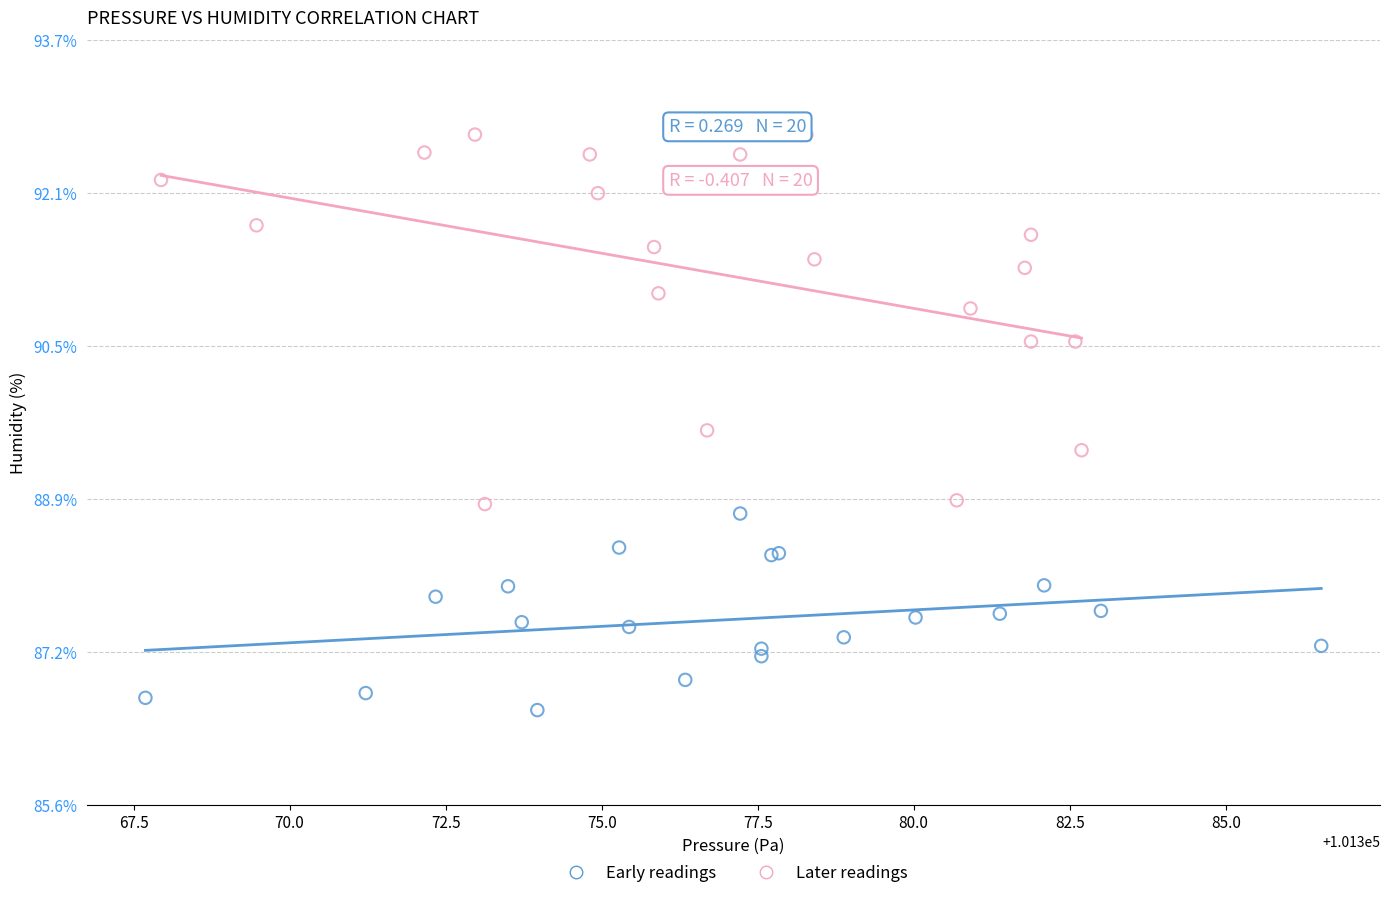

Which series has the widest spread of Y values?

Later readings